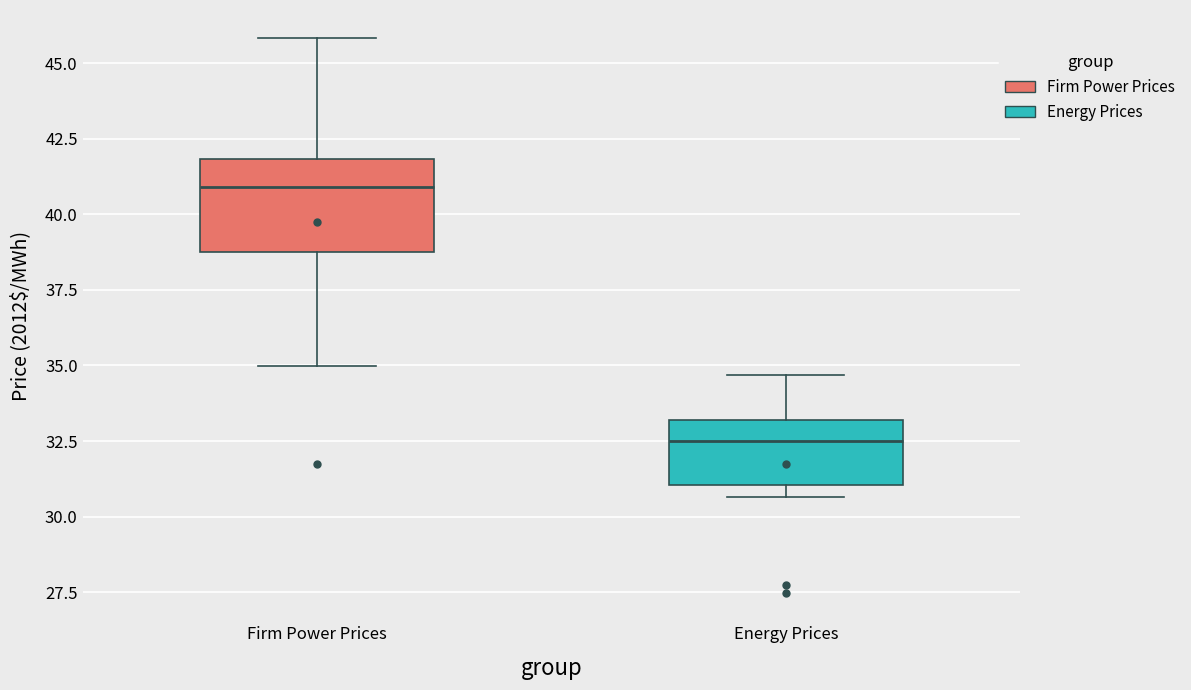

Reading left to right, transcribe this box plot: for each box, give where its median line is, the range the box spans, and where its two whiskers end, as read against the y-axis. The values are not printed on the chart, so give them approximately, as read against the axis.

Firm Power Prices: median 41.0, box 38.5 to 42.0, whiskers 35.0 to 46.0
Energy Prices: median 32.5, box 31.0 to 33.0, whiskers 30.5 to 34.5